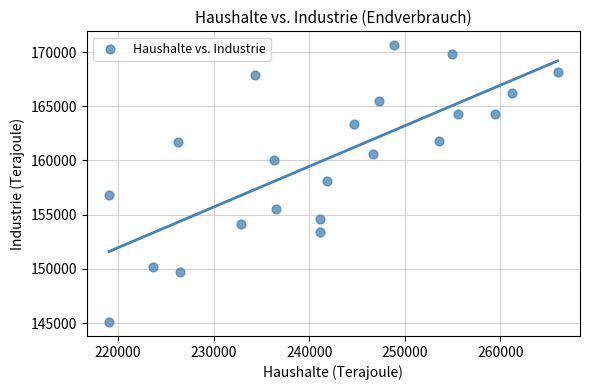

What is the range of X values (max minus min)?

46920